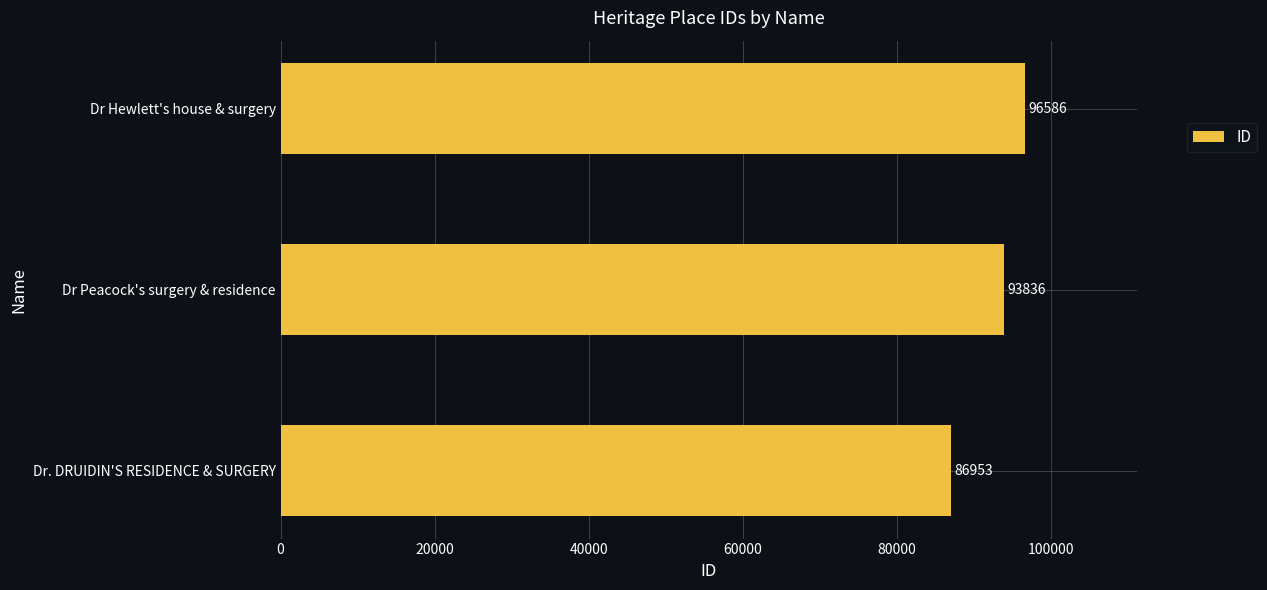

How many bars are there in total?

3